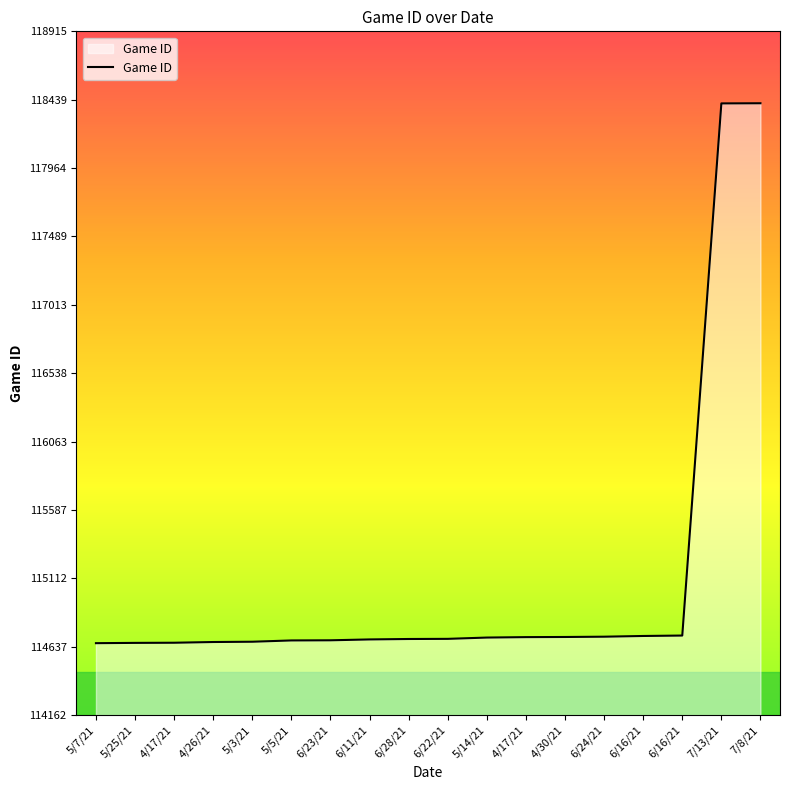

What is the maximum value shown in the chart?

118415